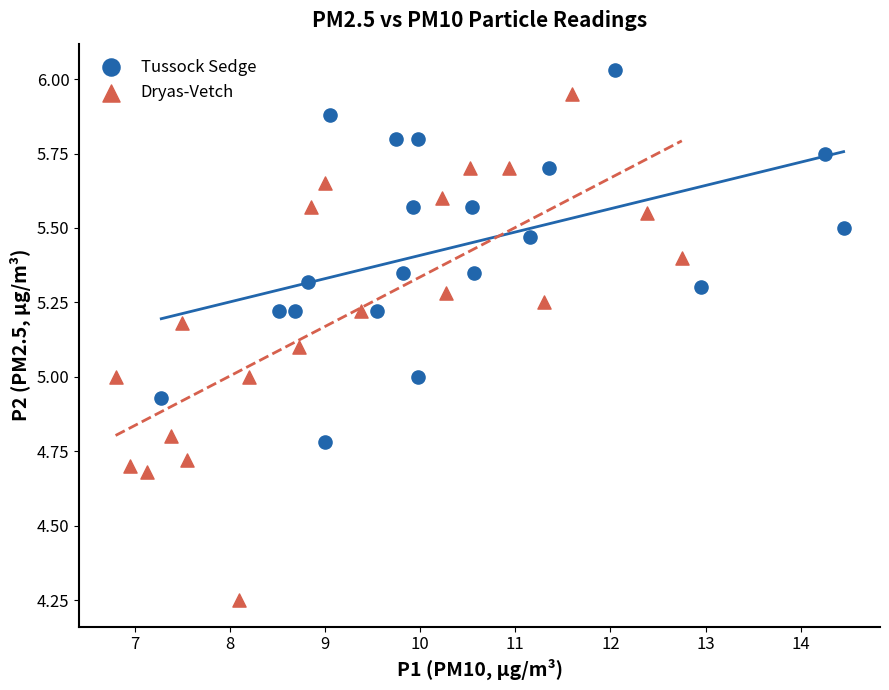

Which series contains the lowest Y value?

Dryas-Vetch